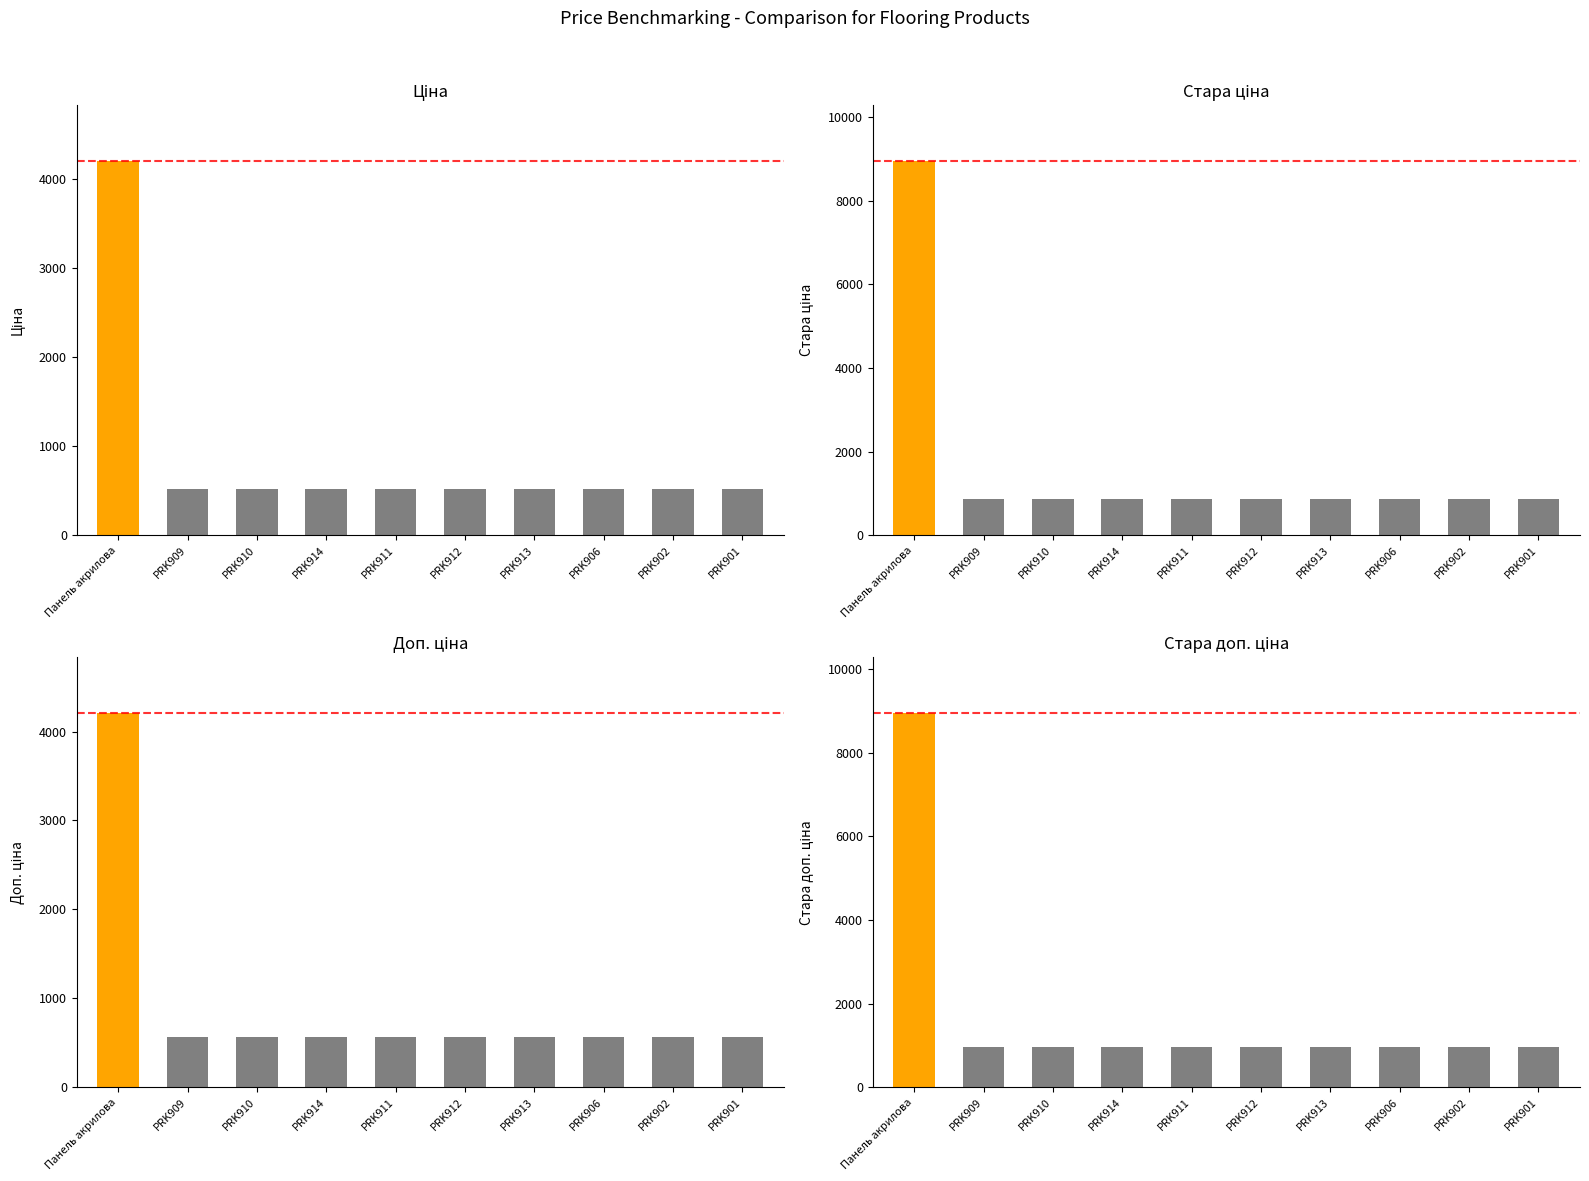

Is it true that Ціна equals 515.8 at PRK914?

True